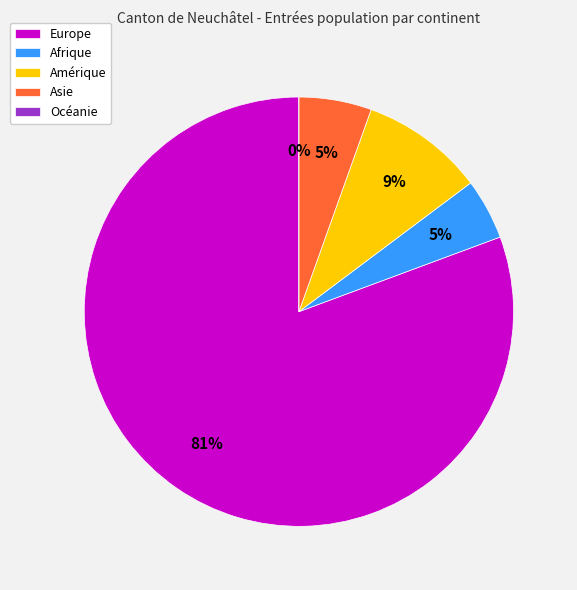

Which slice represents more than half of the pie?

Europe